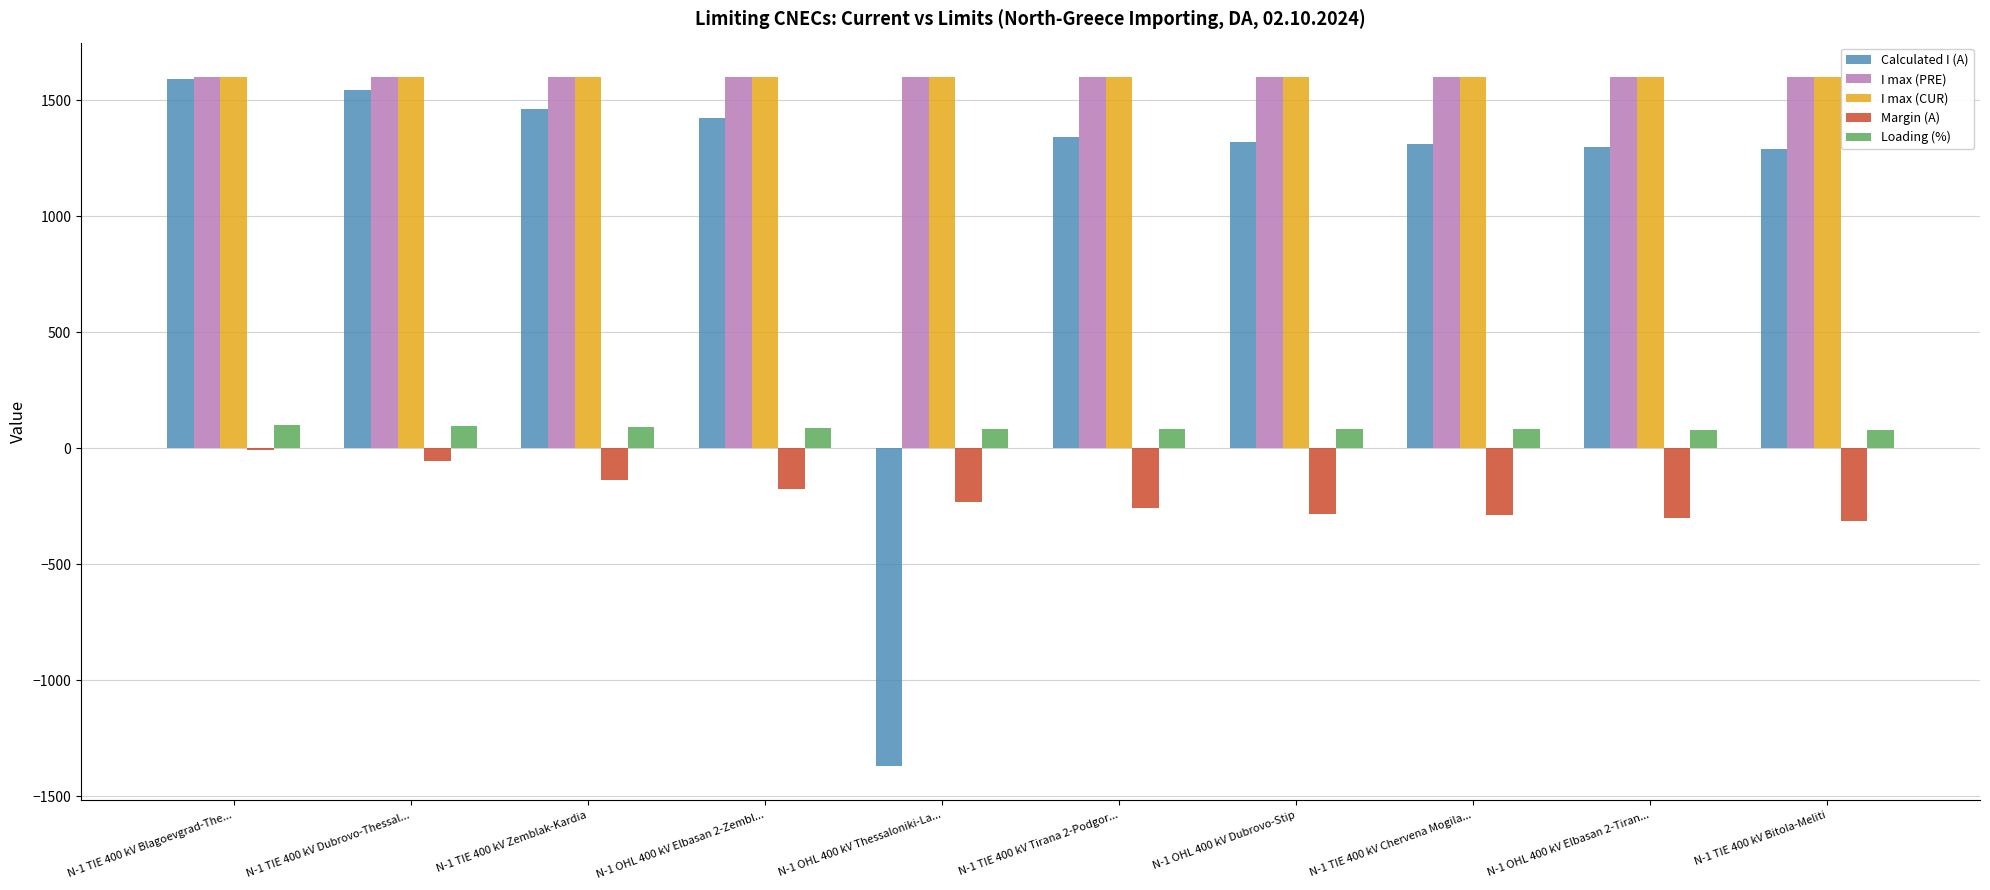

Does the chart contain stacked bars?

No